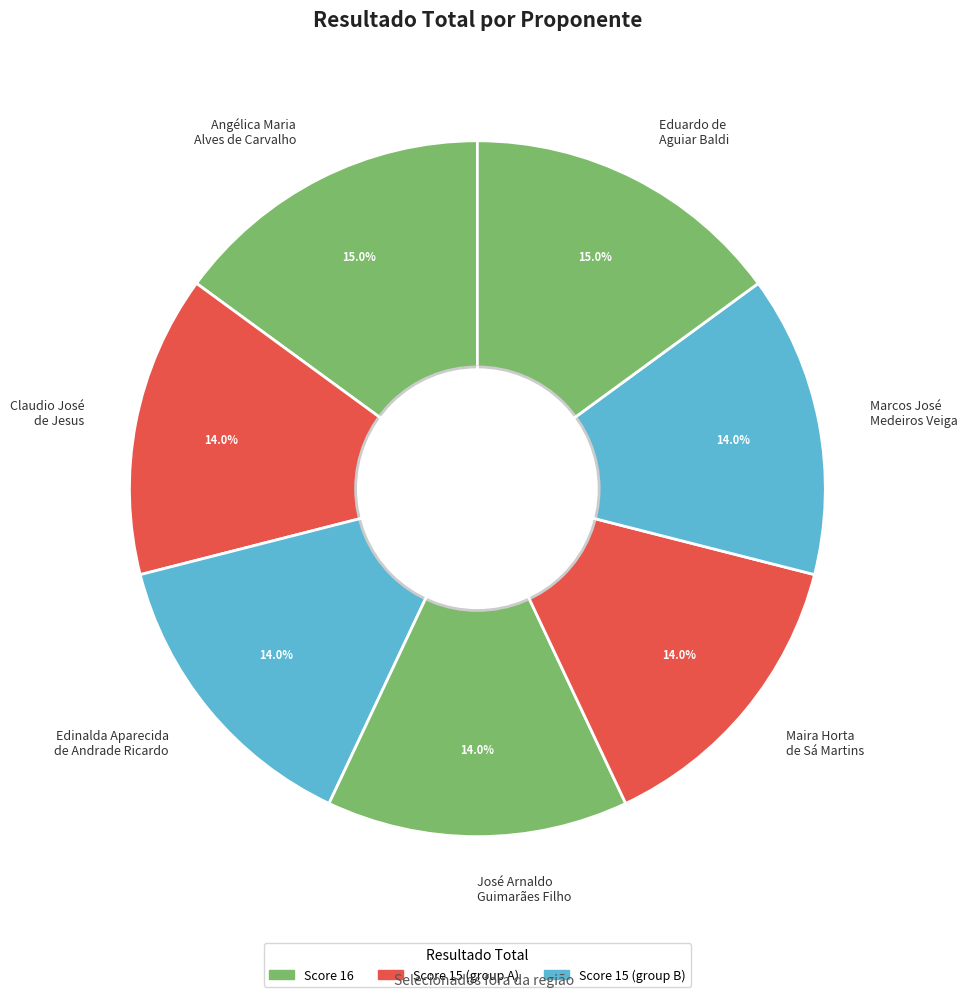

Is Edinalda Aparecida de Andrade Ricardo the majority of the pie?

No